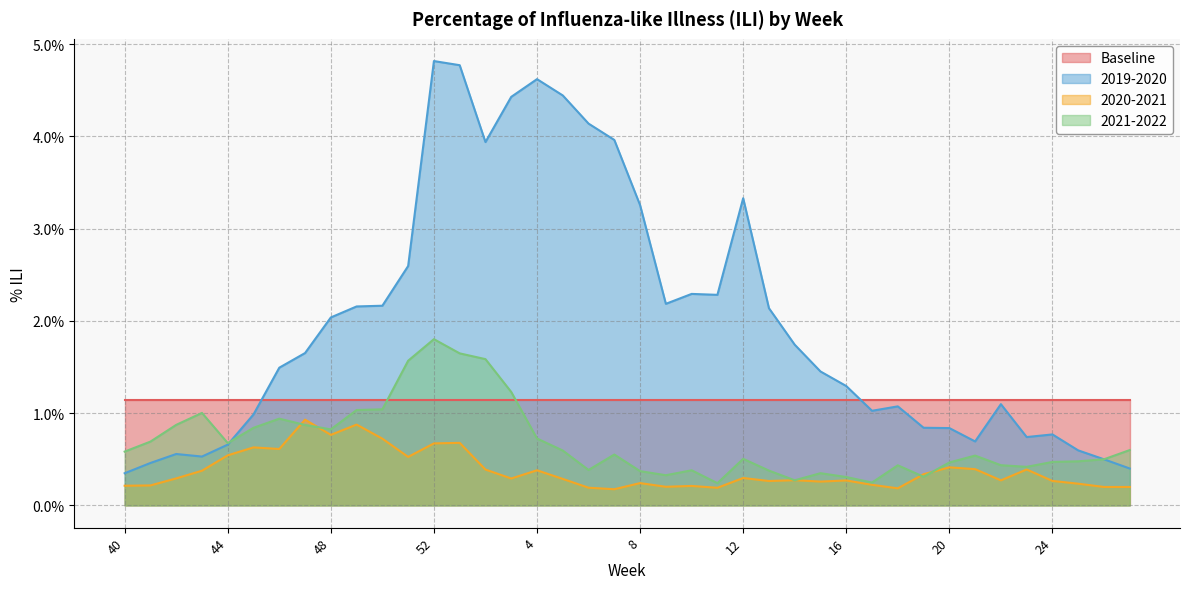

Which series has the largest total across all categories?

2019-2020